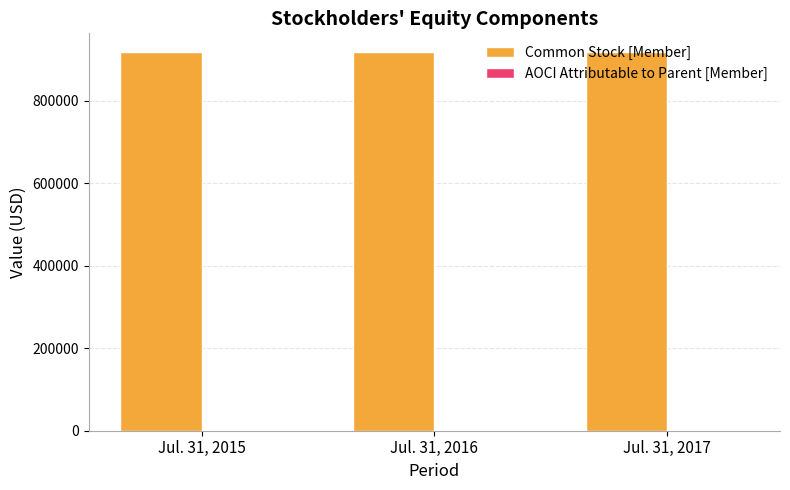

How many series are shown in this chart?

2